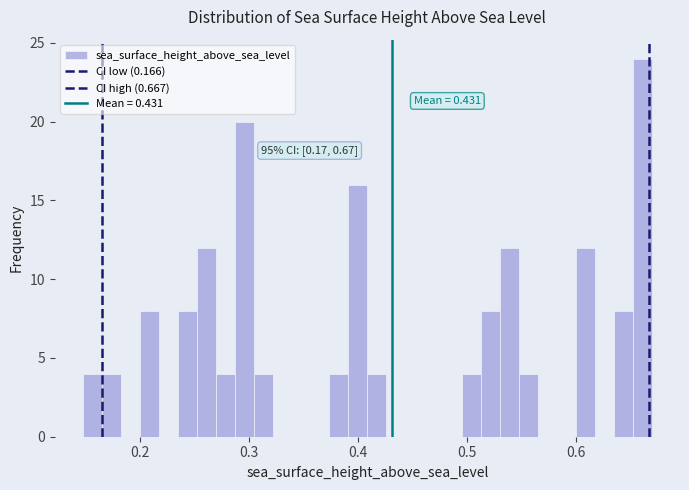

Around what value on the x-axis is the tallest bar? Give the approximate position of its centre, as read against the axis.

0.66